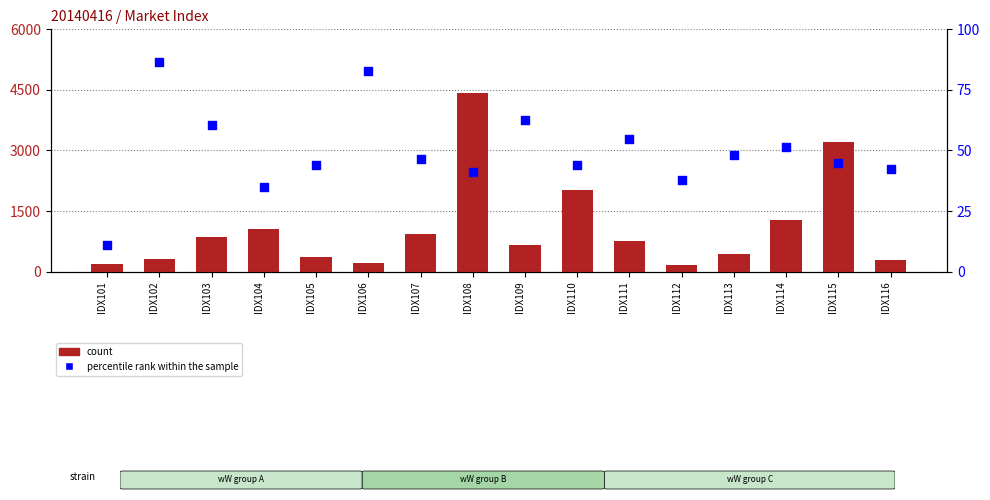

At how many categories does at least one series exceed 4006?

1